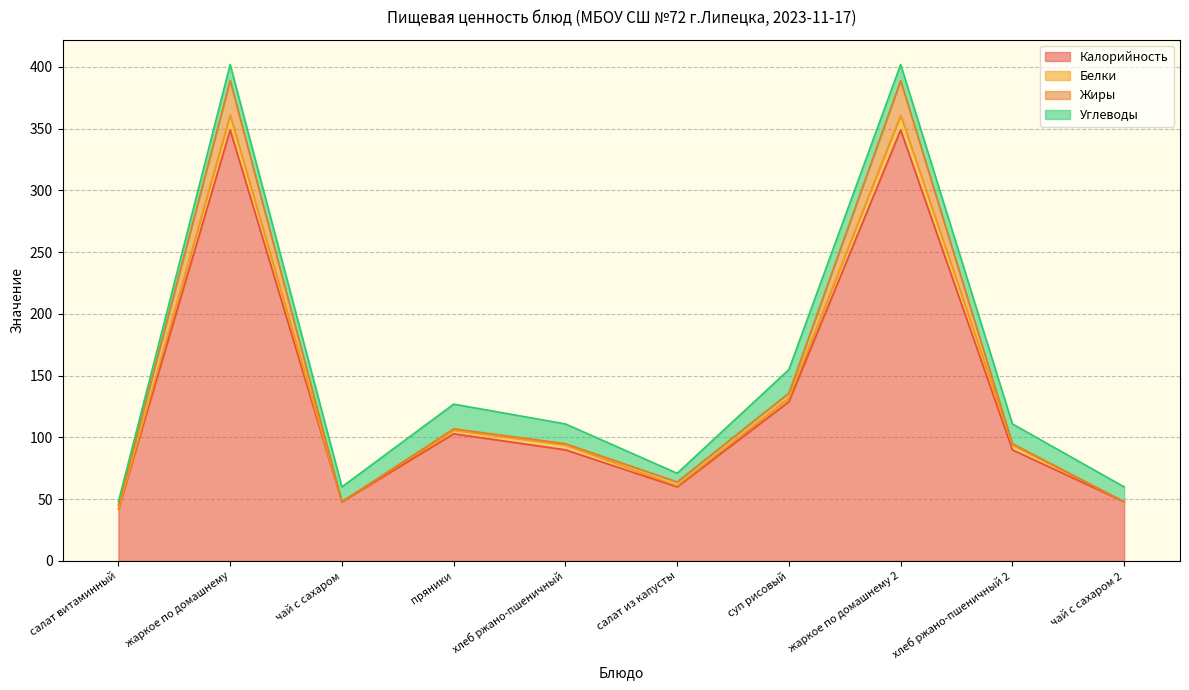

True or false: Калорийность has a value of 164 at жаркое по домашнему.

False